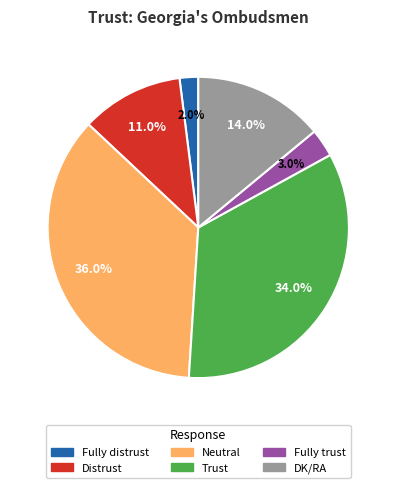

Is it true that Fully distrust is 9% of the pie?

False